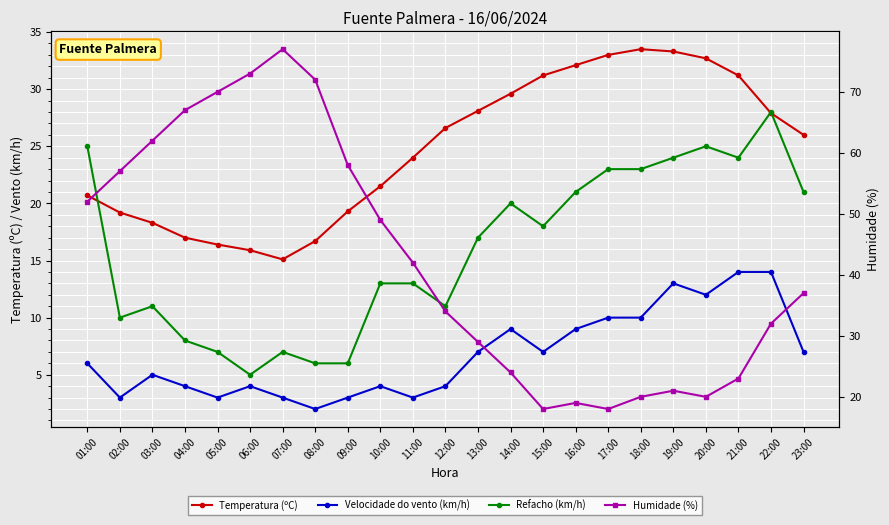

The Velocidade do vento (km/h) series shows 10.0 at 17:00. True or false?

True